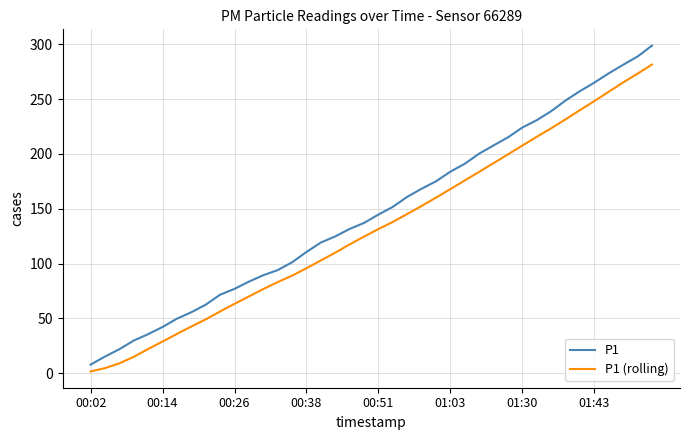

Is this an area chart (filled region under the line)?

No